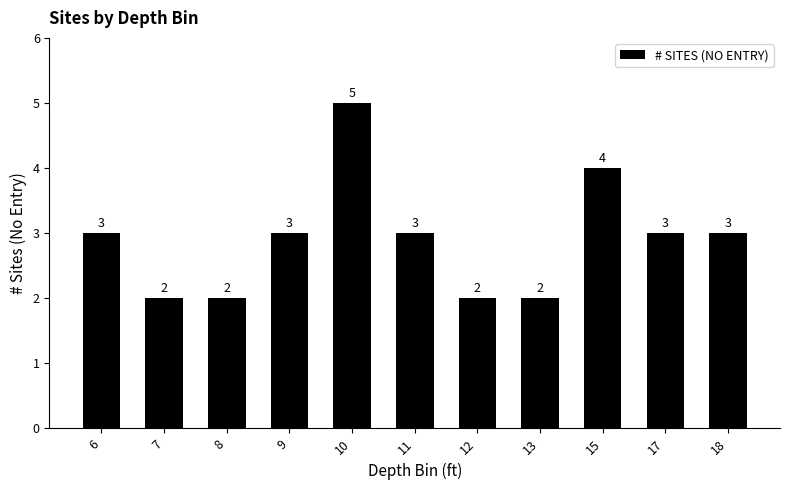

What is the difference between the maximum and minimum values?

3